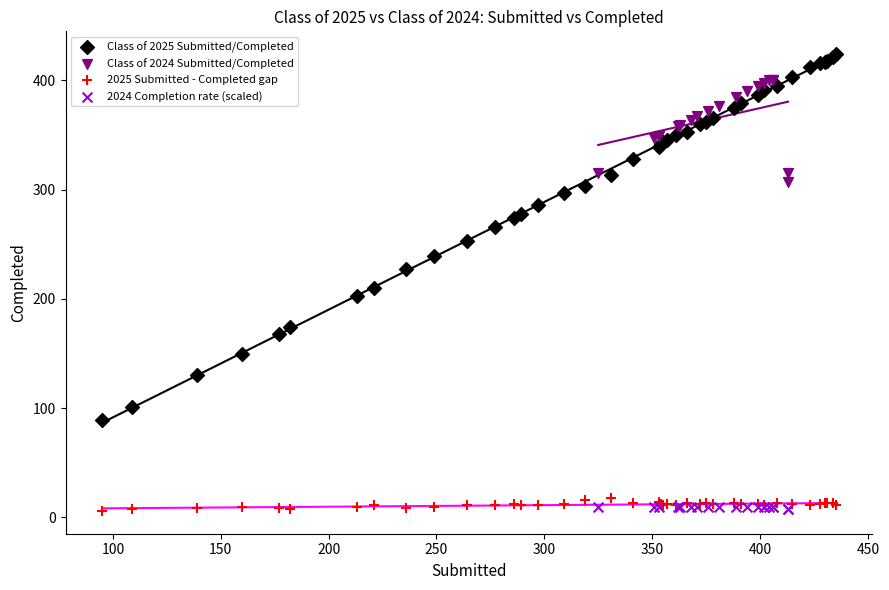

Which series has the widest spread of Y values?

Class of 2025 Submitted/Completed